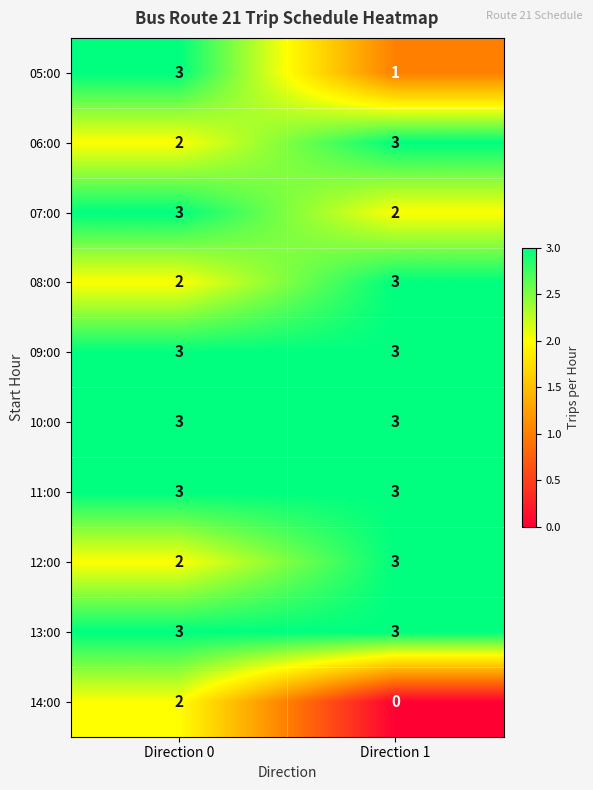

How many data points does each series have?

2